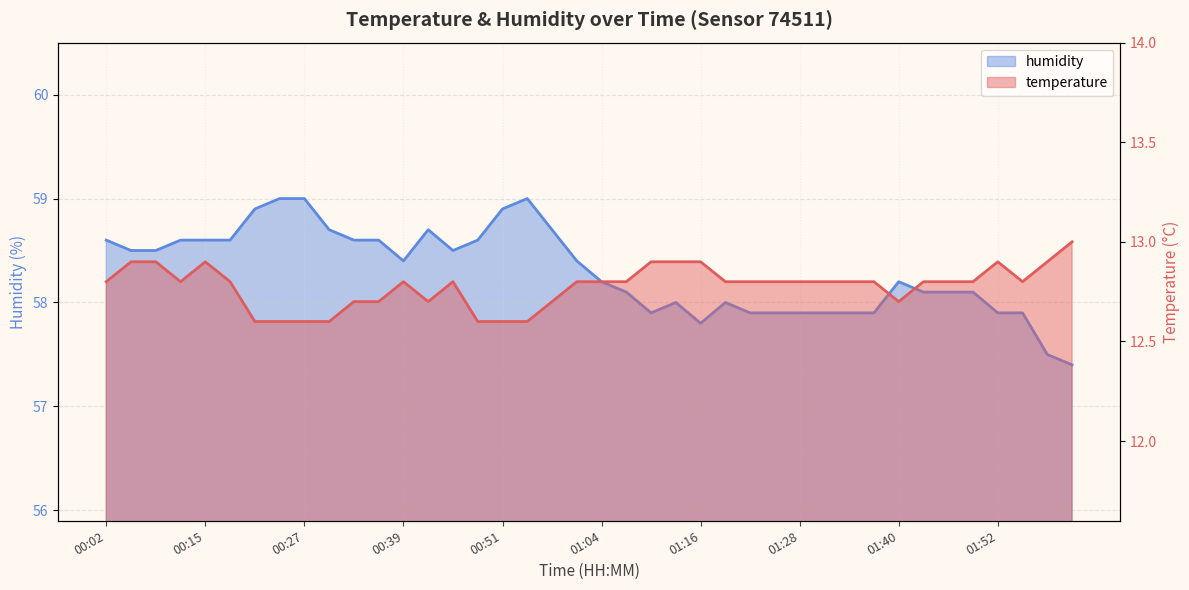

The value of humidity at 00:45 is 58.5. True or false?

True